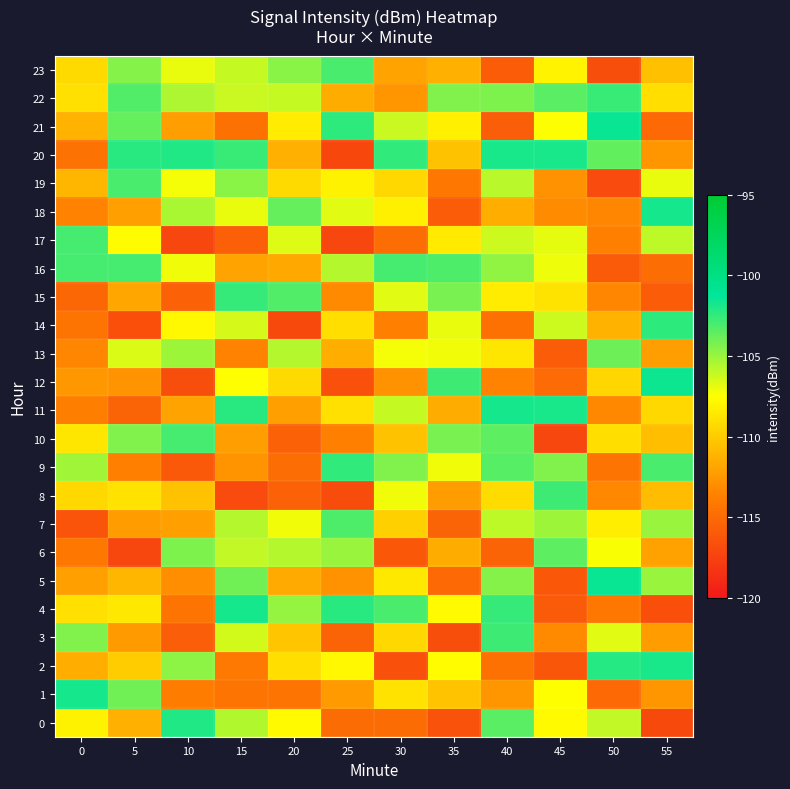

Which series has the largest total across all categories?

22